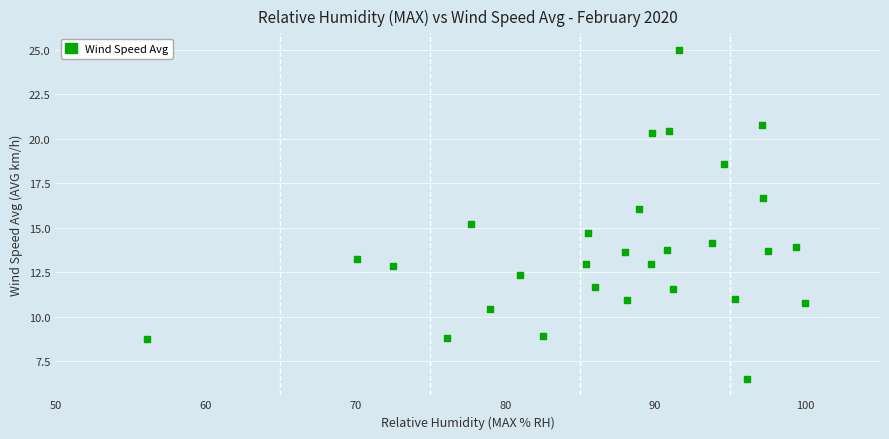

What is the range of X values (max minus min)?

43.9